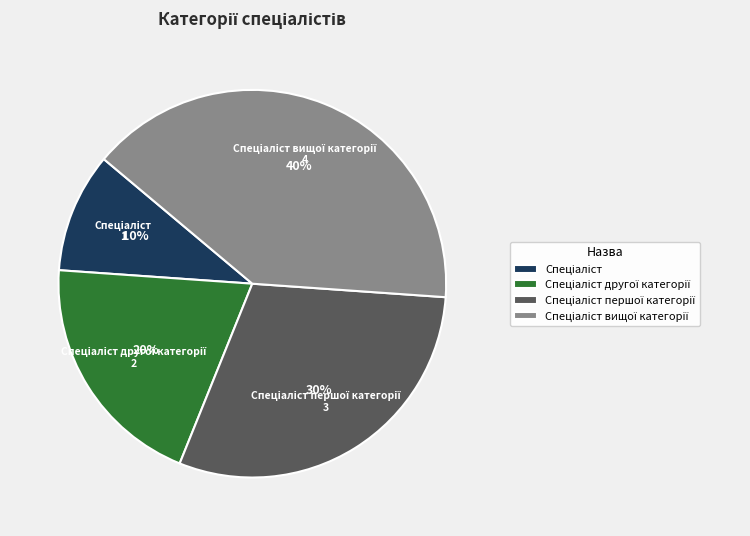

Does any single category account for the majority?

No